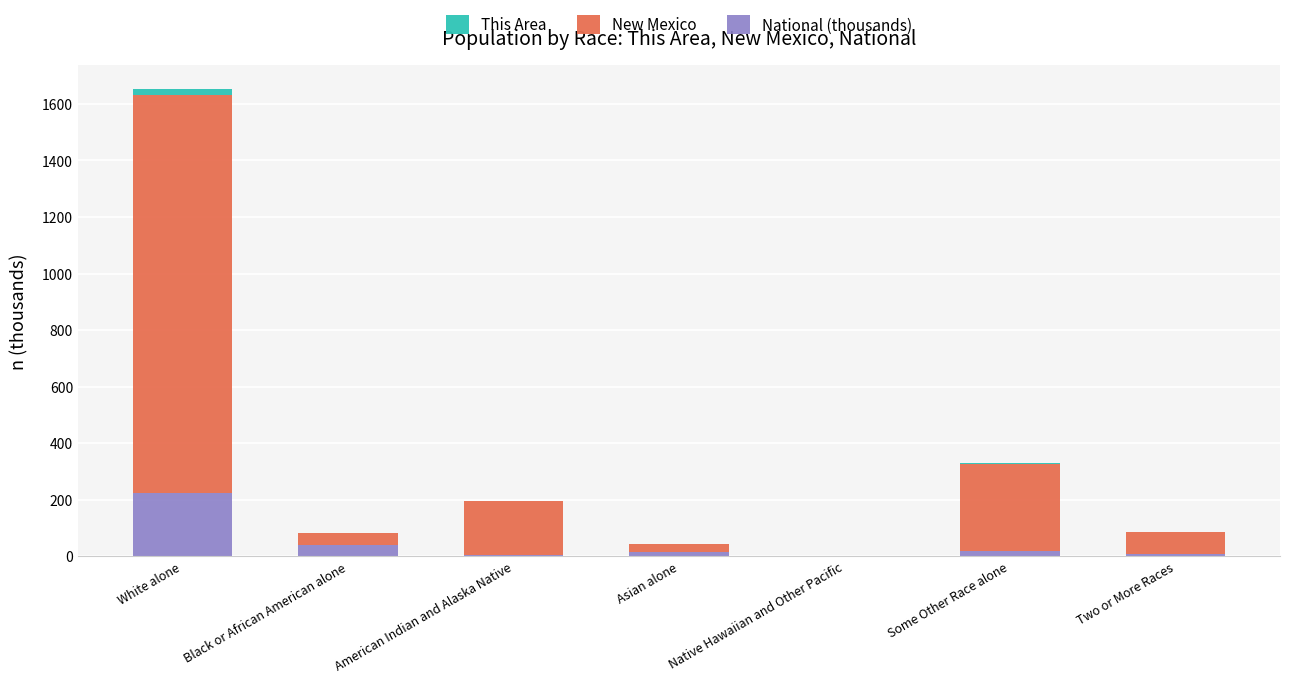

Are the bars grouped side by side (vs. stacked)?

No